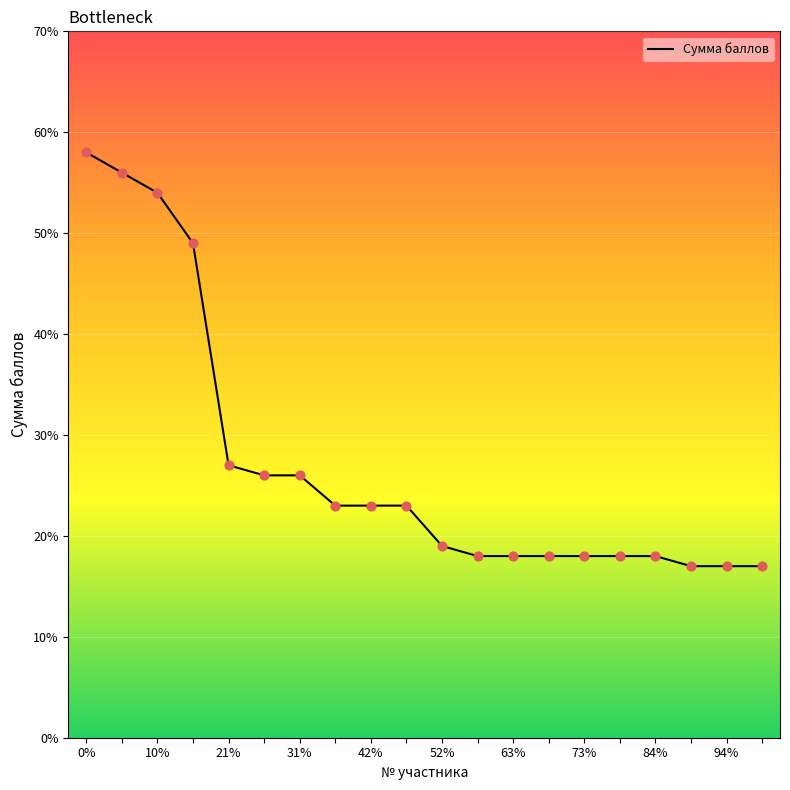

What is the maximum value shown in the chart?

58